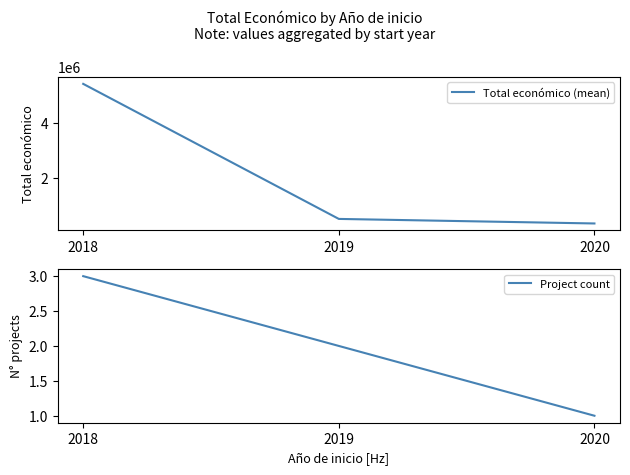

List the series in order of their peak value, highest first.

Total económico (mean), Project count